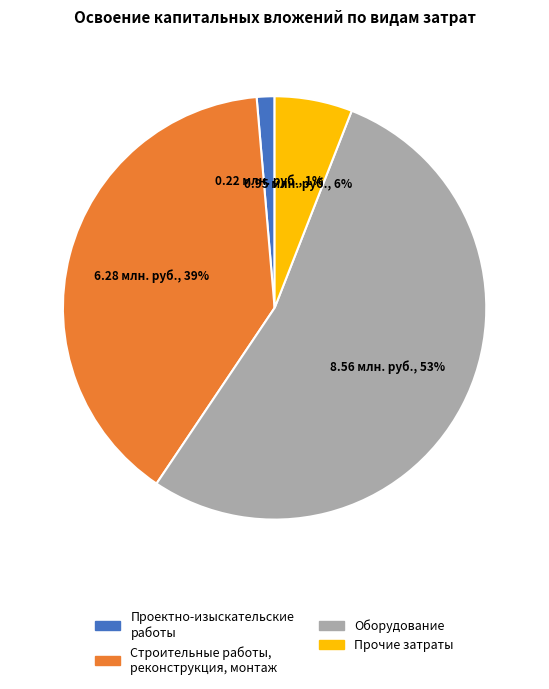

Which has a higher value, Оборудование or Проектно-изыскательские работы?

Оборудование